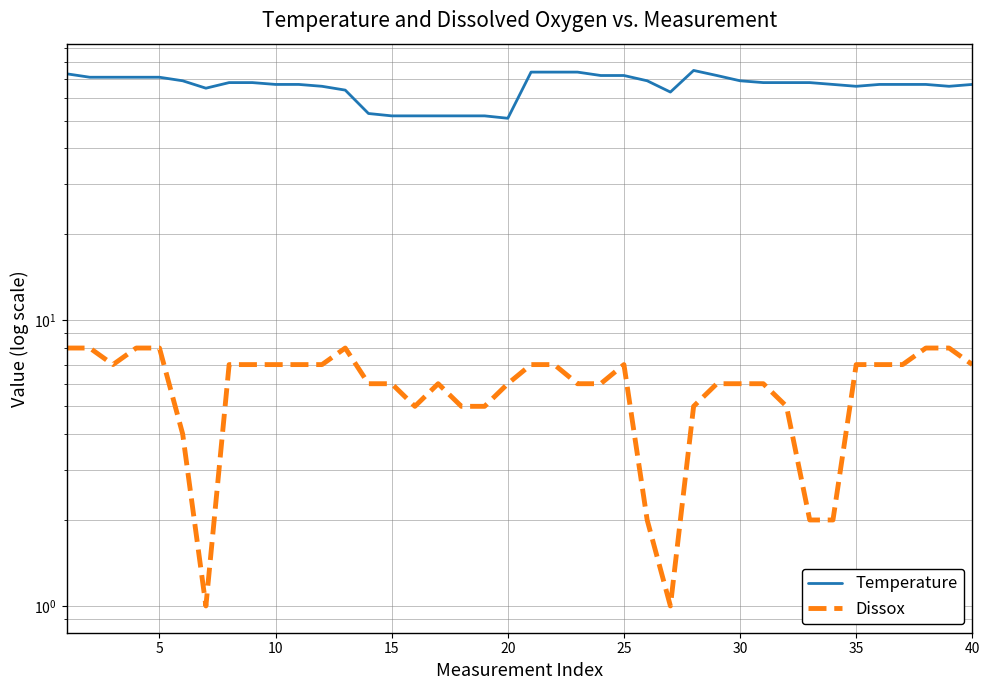

What is the average value of the Temperature series?

66